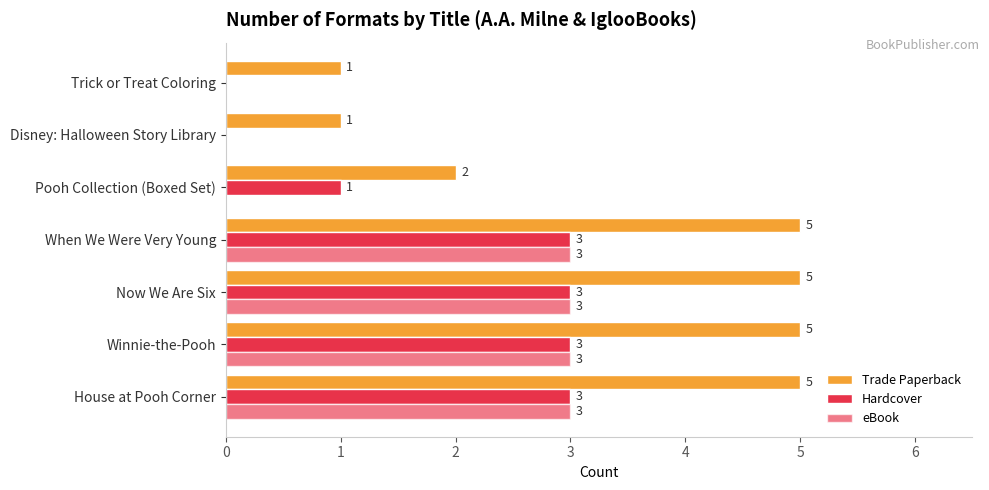

How many distinct data groups are displayed?

3